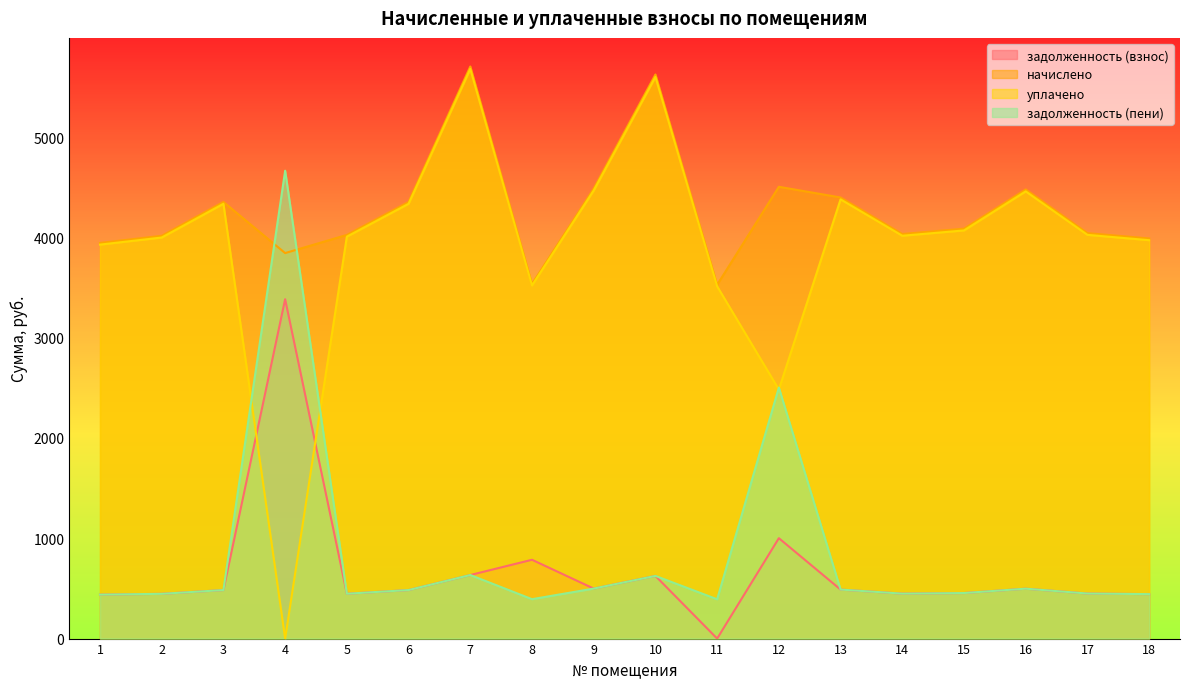

Is the value of уплачено at 16 greater than the value of задолженность (взнос) at 12?

Yes